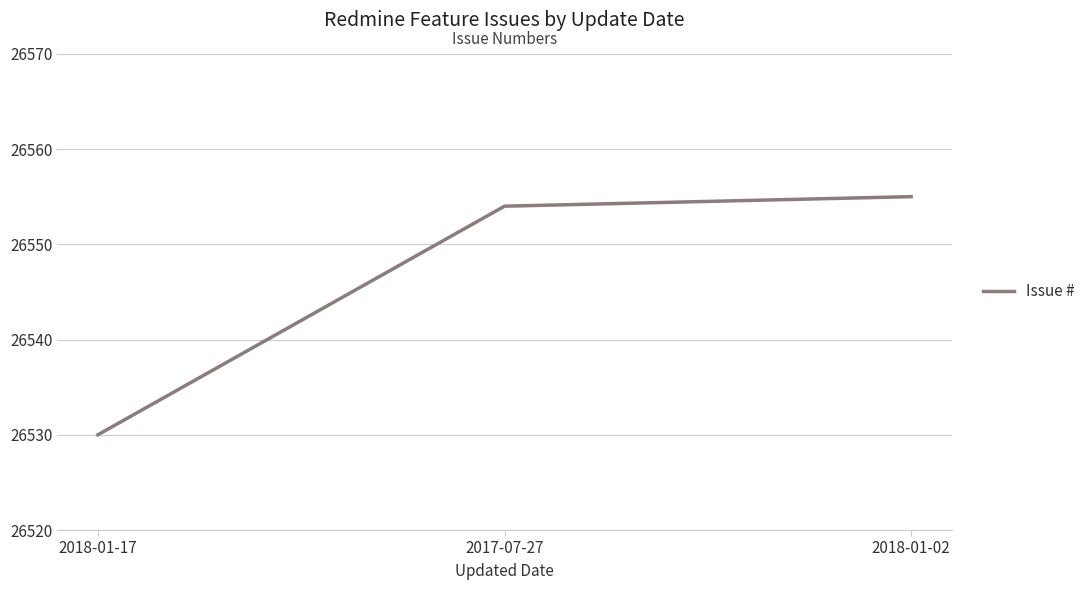

The value at 2017-07-27 is 26554. True or false?

True